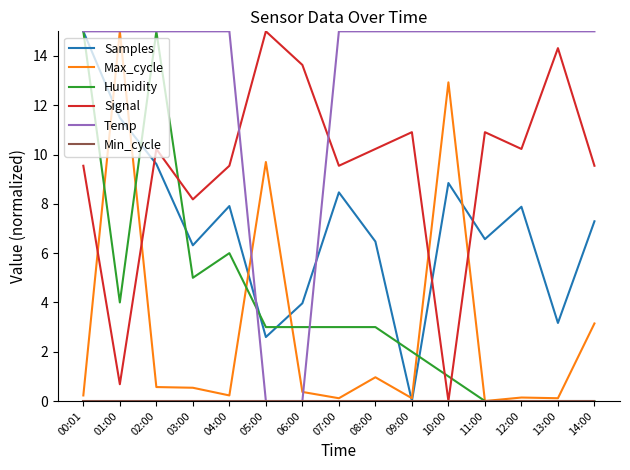

The Humidity series shows 5.1 at 08:00. True or false?

False